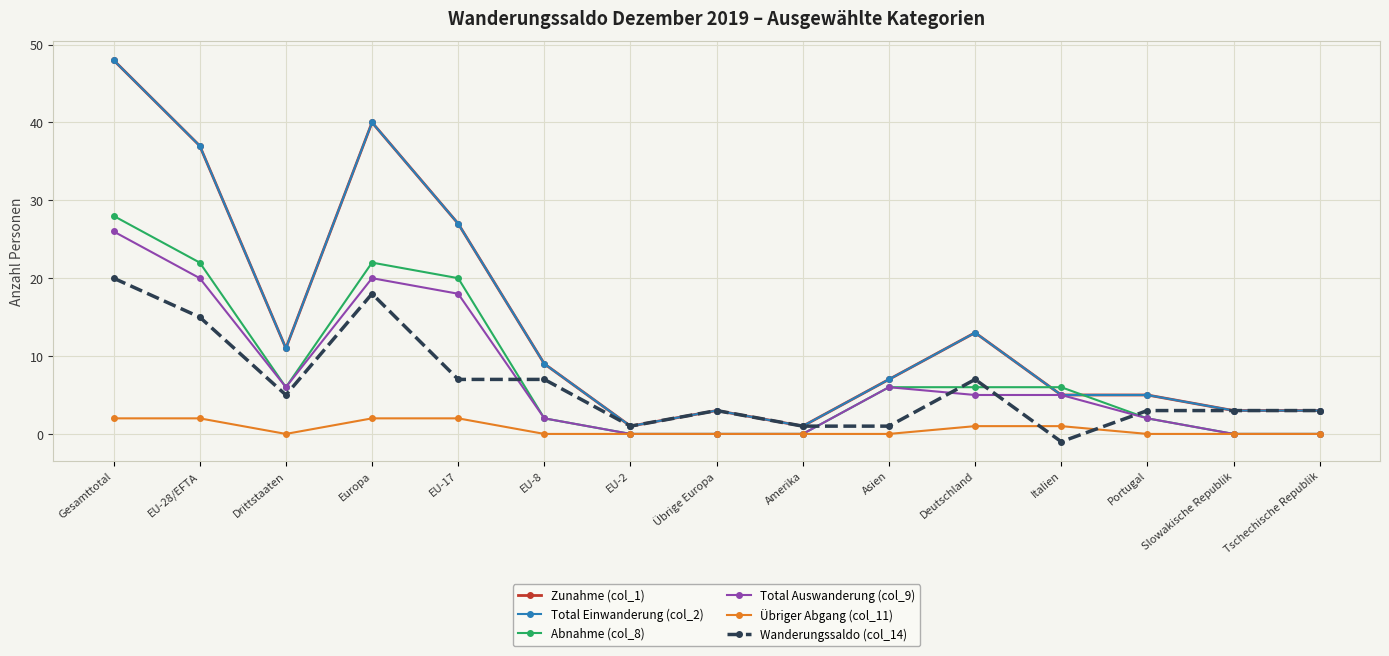

Does the chart have visible grid lines?

Yes